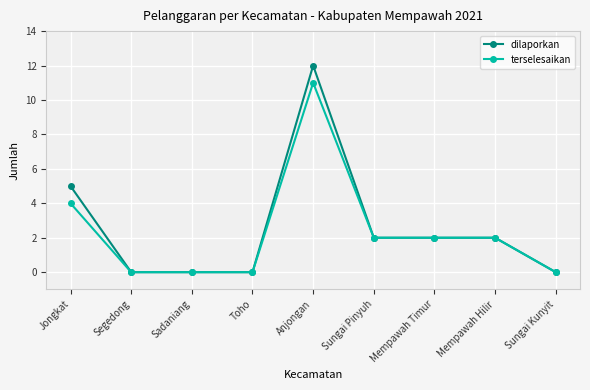

True or false: terselesaikan has a value of 2 at Jongkat.

False